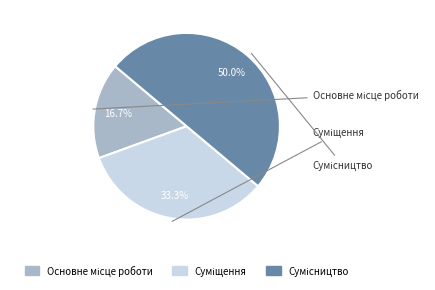

Is there any slice that represents more than half of the pie?

No